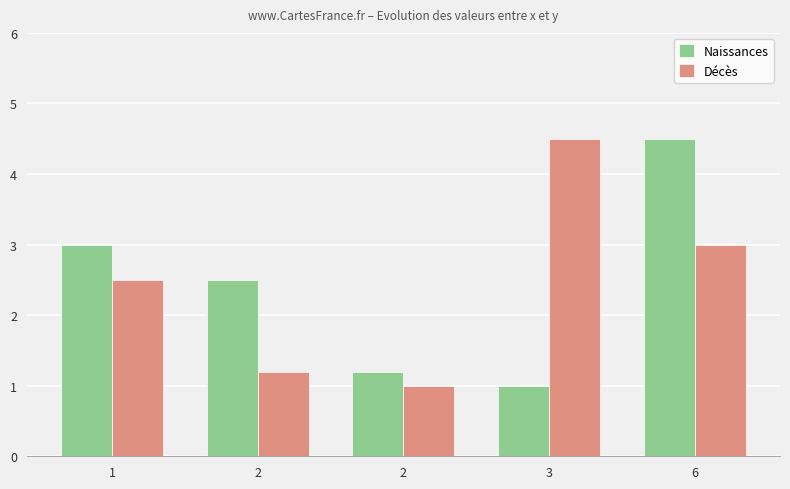

At which category is the sum across all series the highest?

6